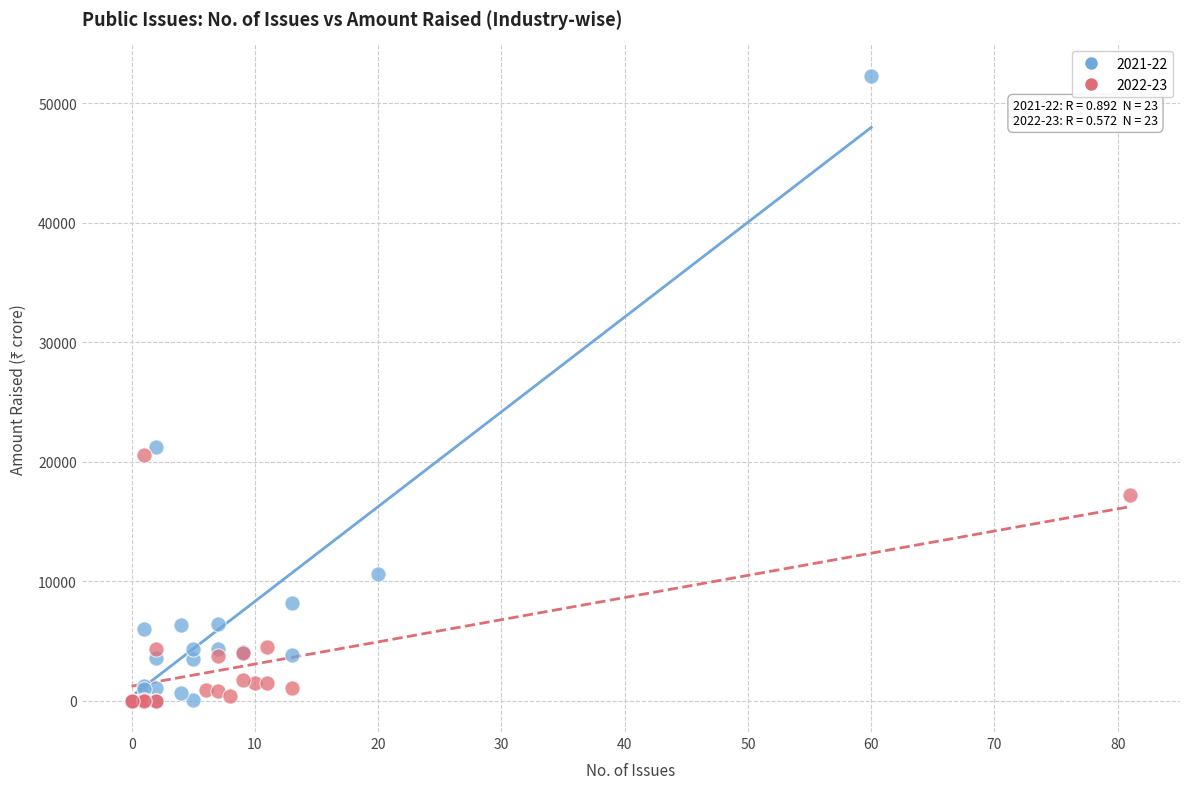

Which series has the widest spread of Y values?

2021-22